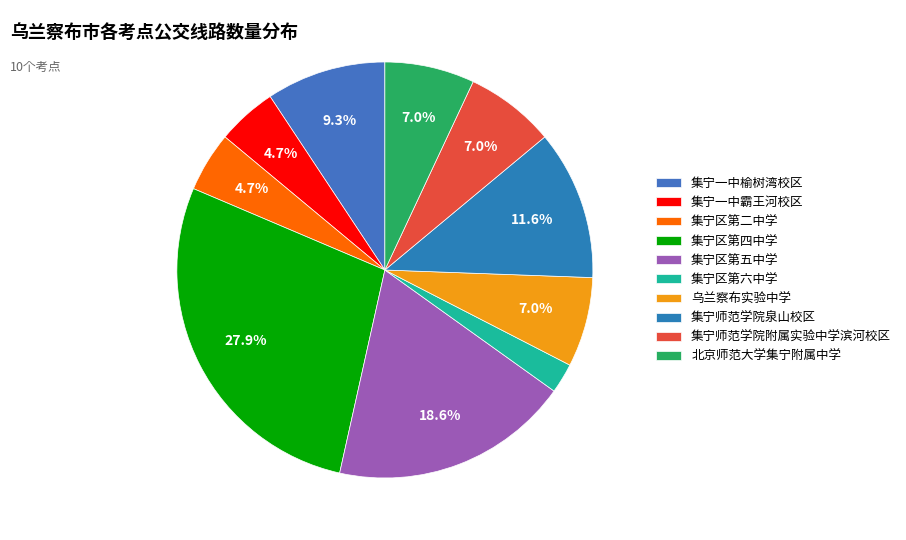

The 集宁区第五中学 slice represents 28% of the pie. True or false?

False